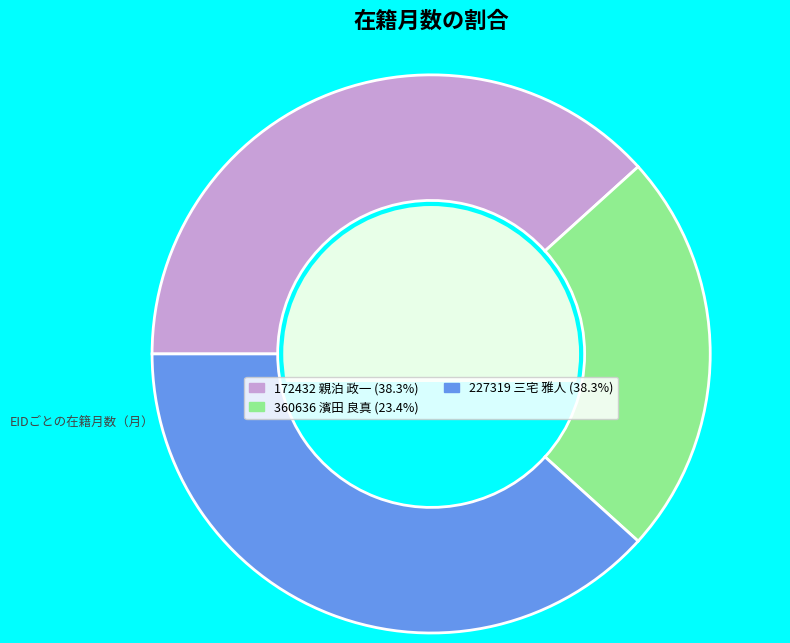

Do 227319 三宅 雅人 (38.3%) and 360636 濱田 良真 (23.4%) together represent more than half of the pie?

Yes